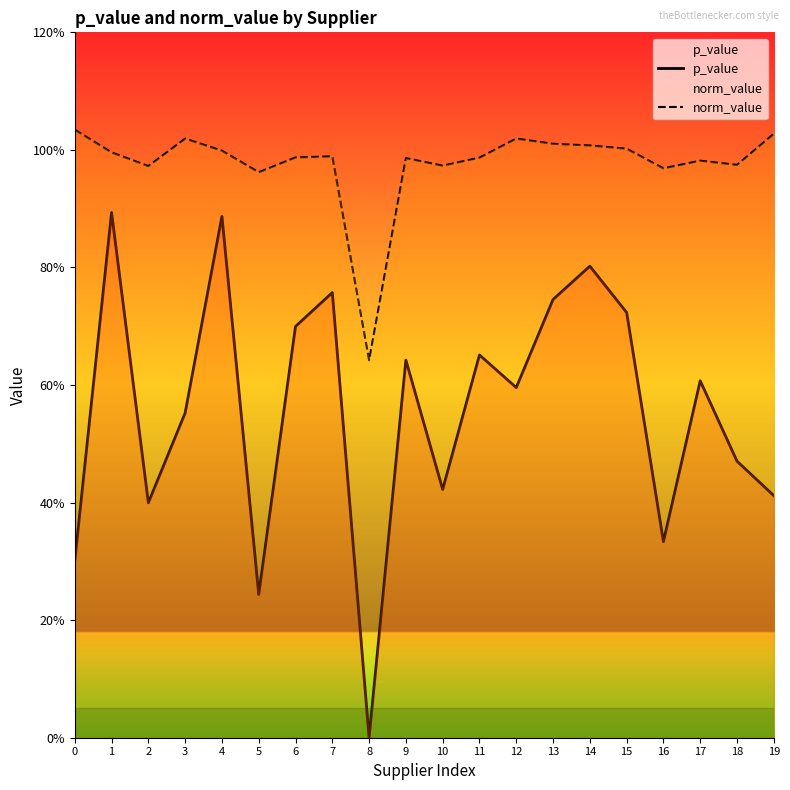

True or false: norm_value and p_value cross at least once.

False